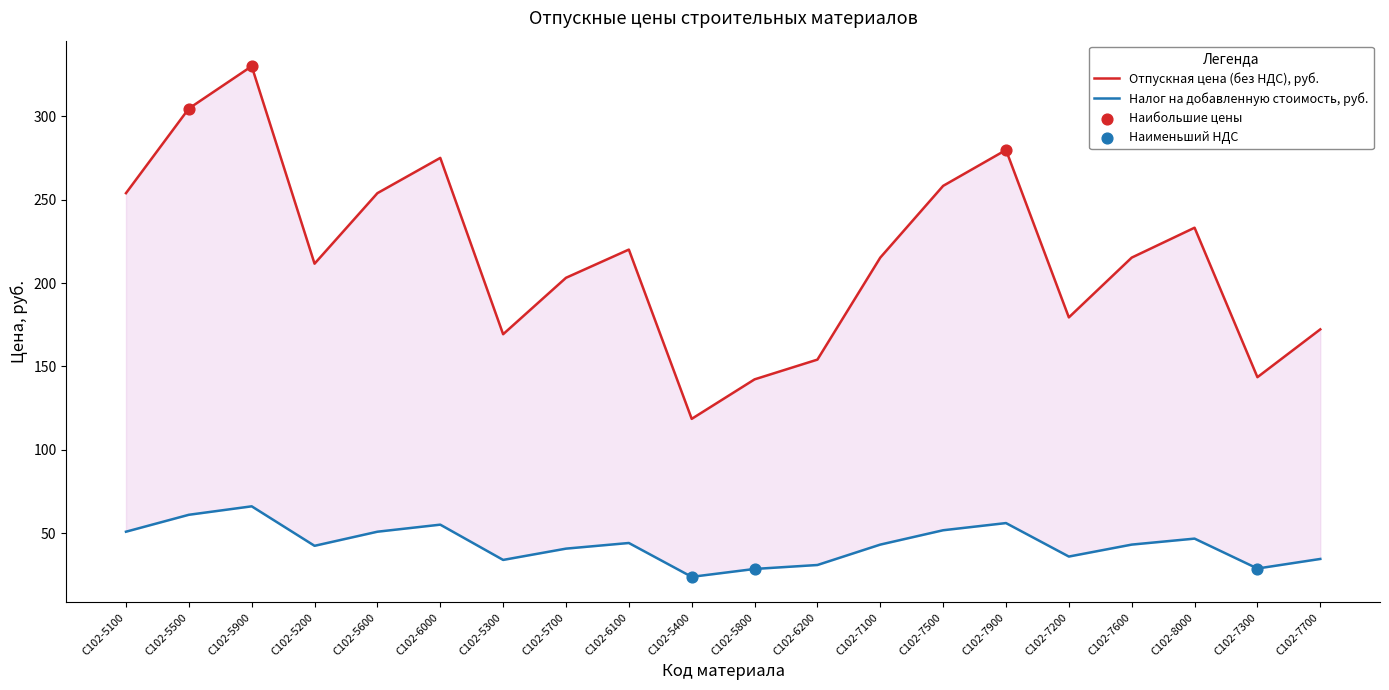

At which category is the sum across all series the highest?

С102-5900